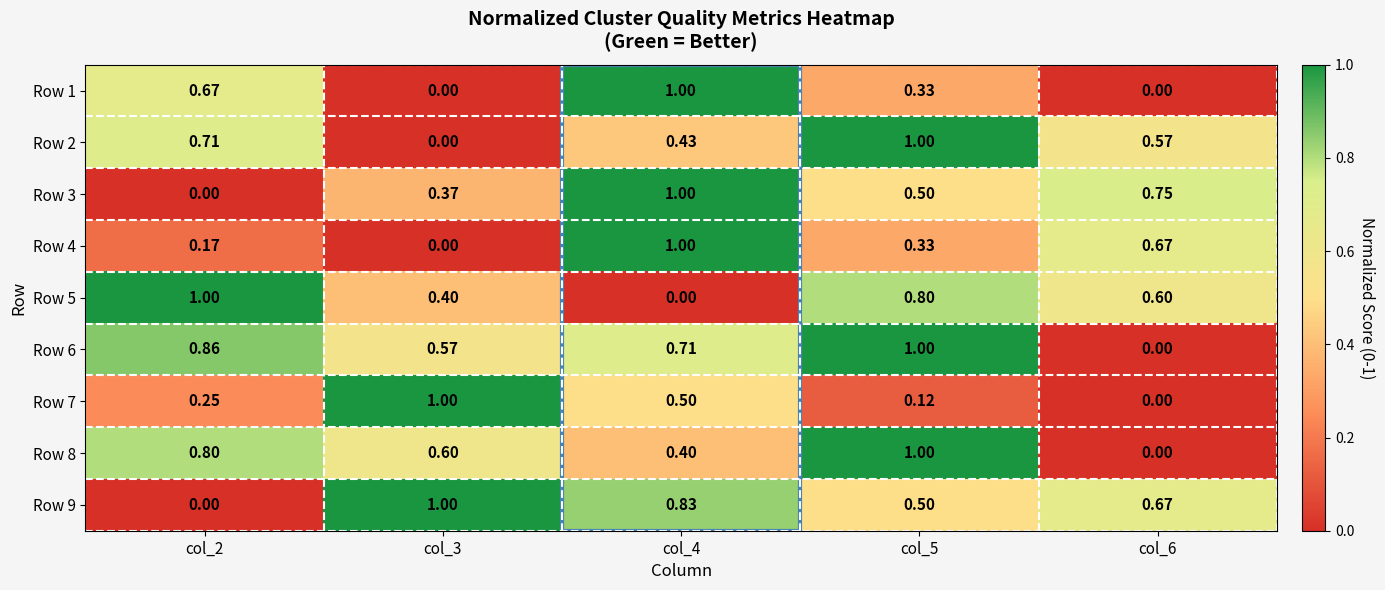

At which category is the sum across all series the highest?

col_4